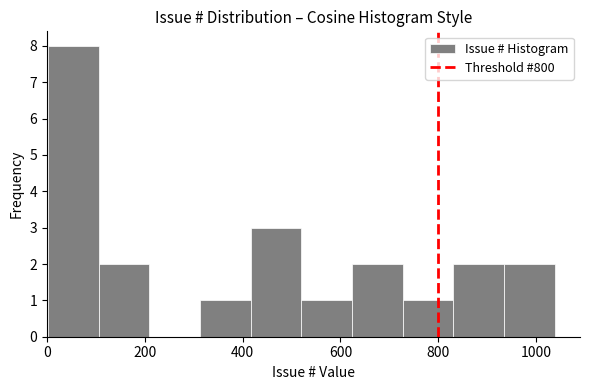

Which range on the x-axis has the tallest bar?

0 to 100